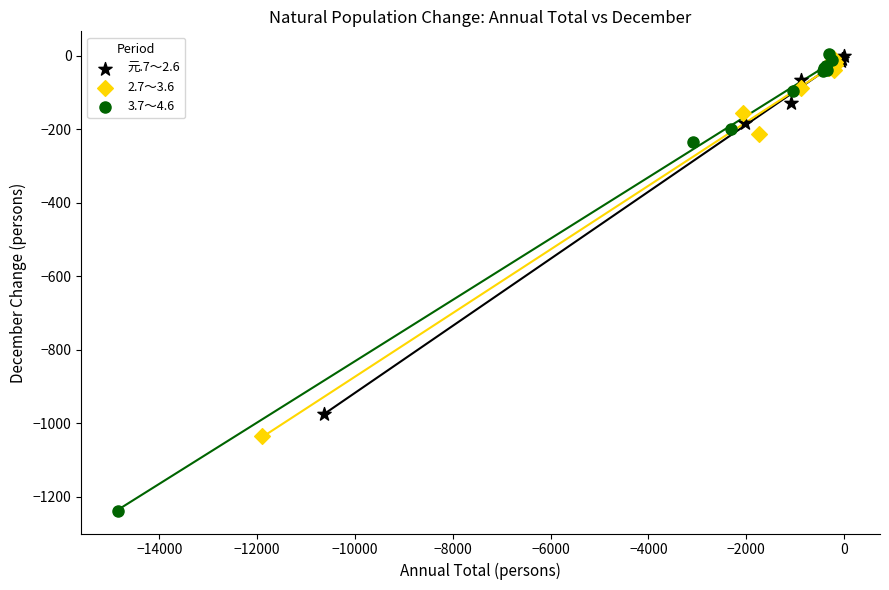

Which series contains the lowest Y value?

3.7～4.6